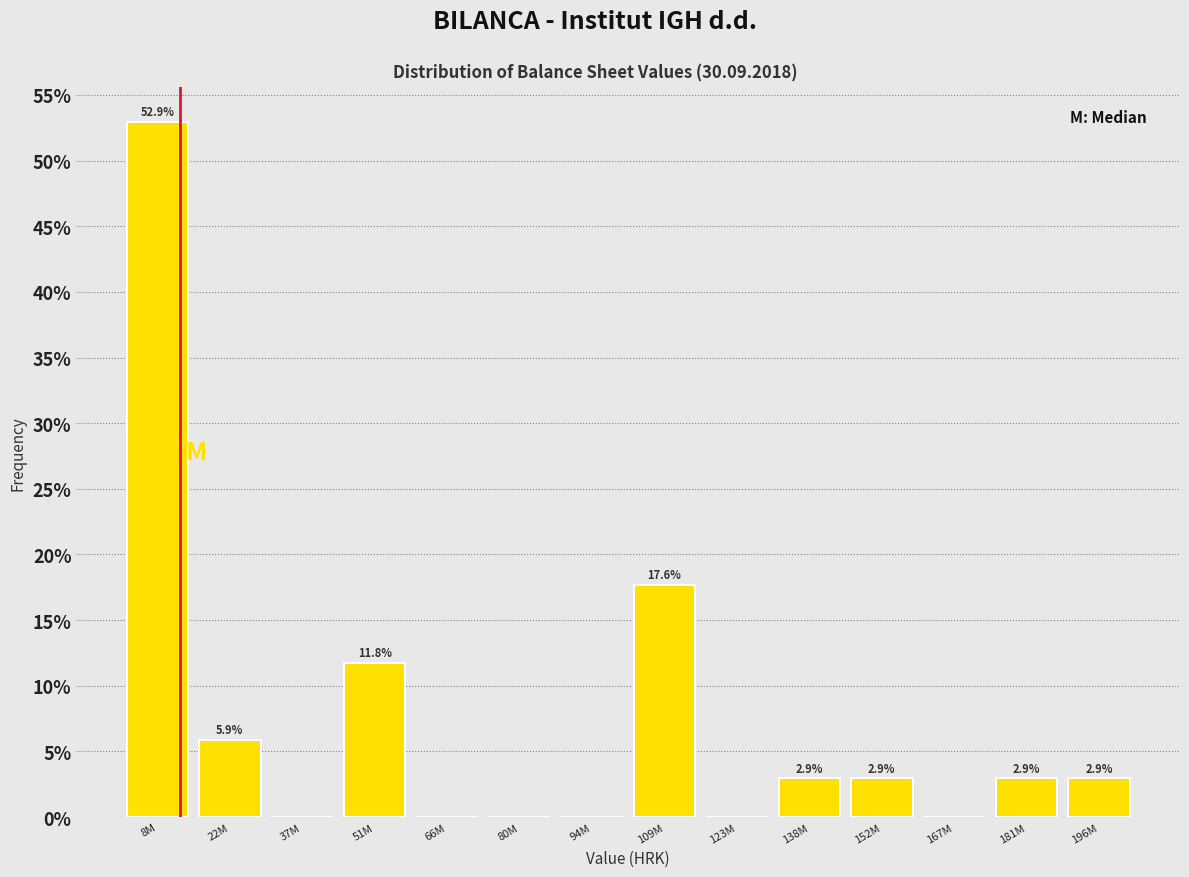

Reading left to right, extract all data points from this chart.

8M=52.9	22M=5.9	37M=0.0	51M=11.8	66M=0.0	80M=0.0	94M=0.0	109M=17.6	123M=0.0	138M=2.9	152M=2.9	167M=0.0	181M=2.9	196M=2.9